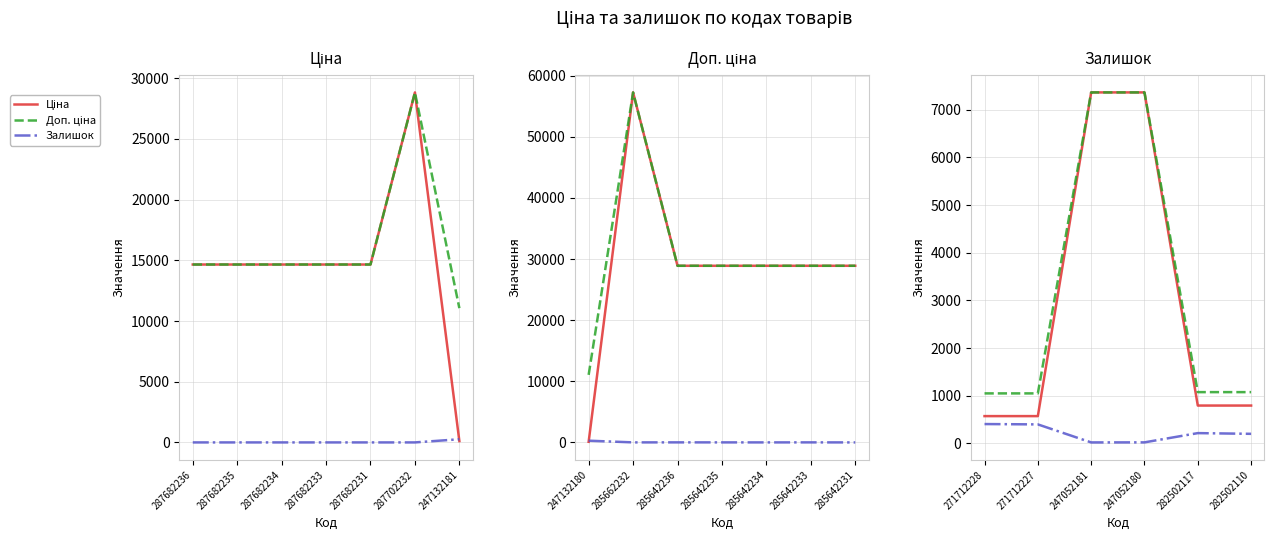

In Залишок, how many points are lower than both neighbors (excluding endpoints)?

1